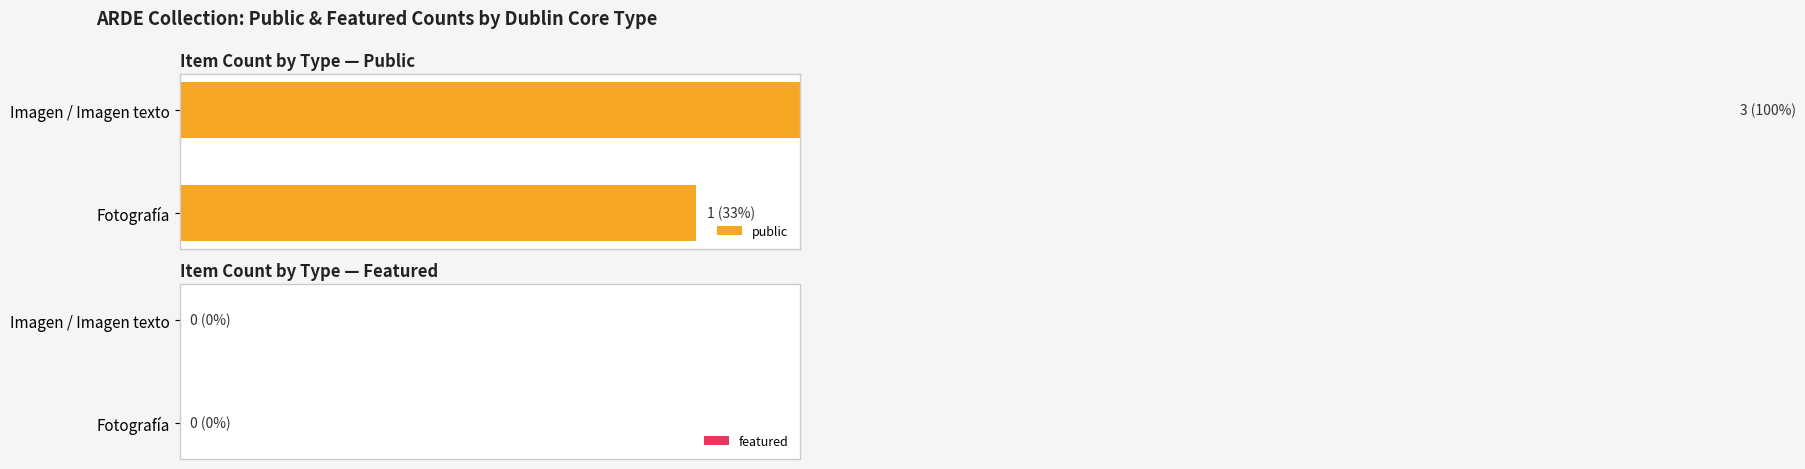

What is the average value of the public series?

2.0